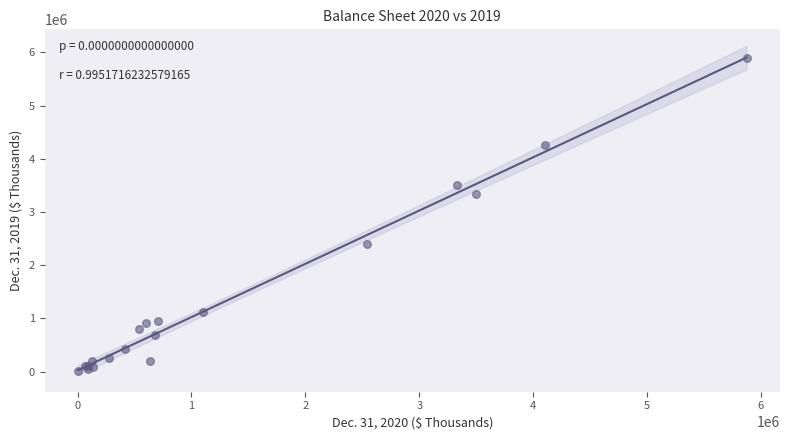

What Y value in the scatter plot is closest to 2952829?

3341139